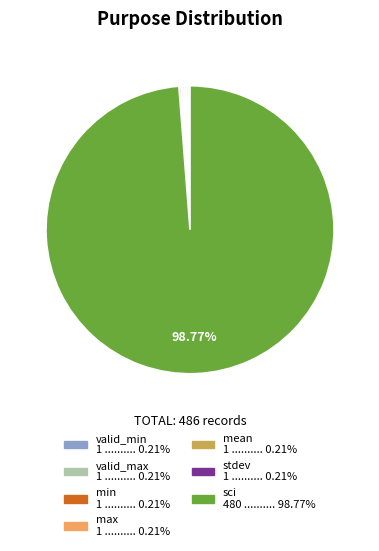

To the nearest percent, what portion does sci represent?

99%